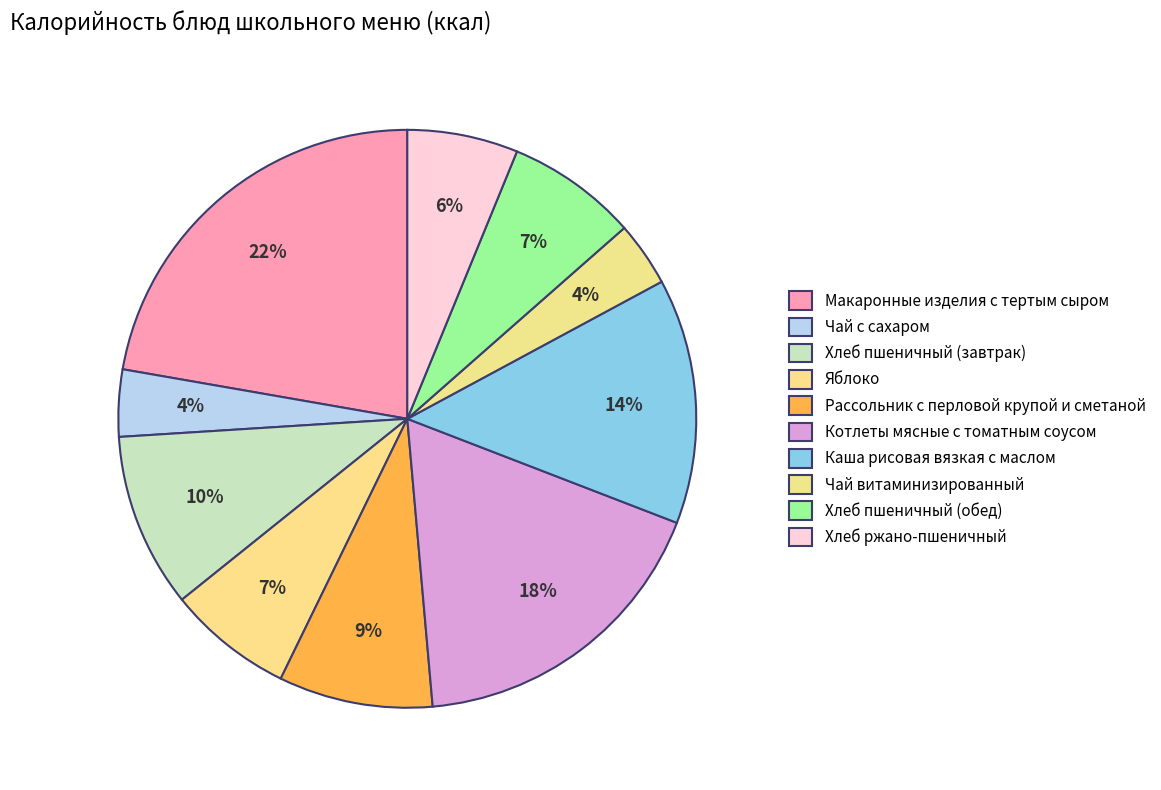

How many segments does this pie chart have?

10